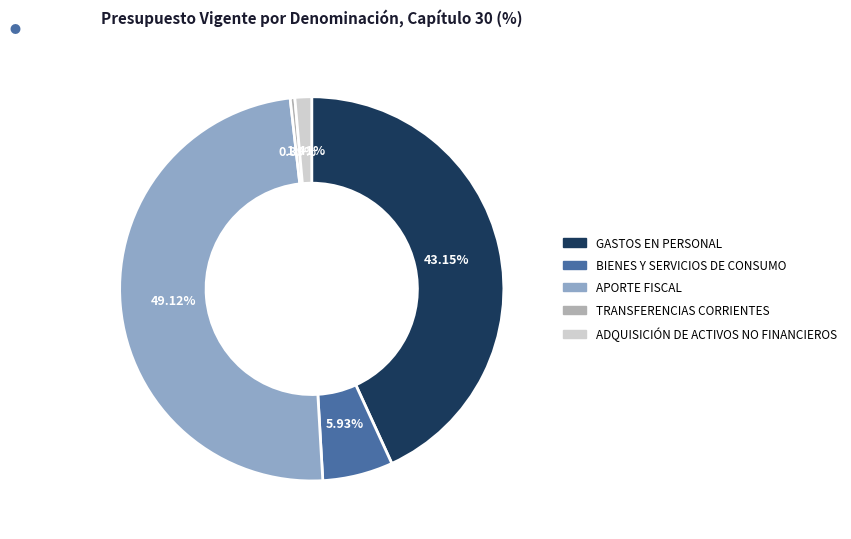

Does BIENES Y SERVICIOS DE CONSUMO represent more than half of the total?

No